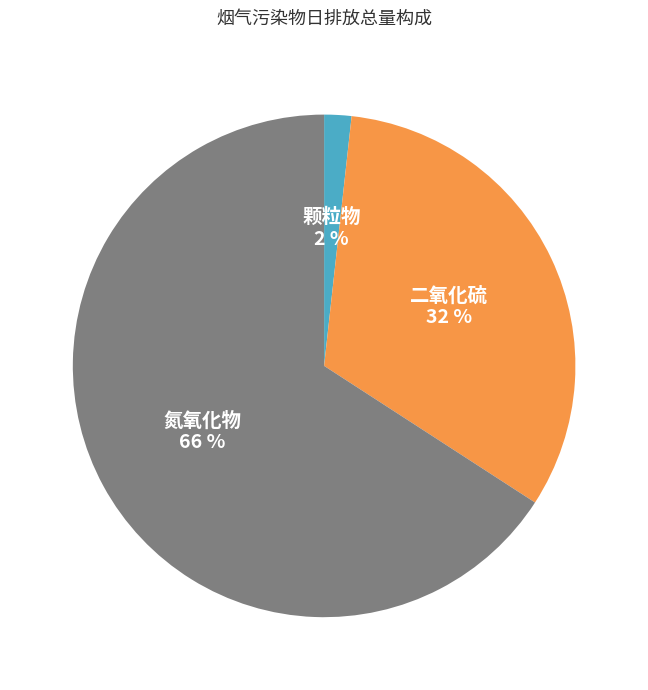

To the nearest percent, what portion does 颗粒物 represent?

2%